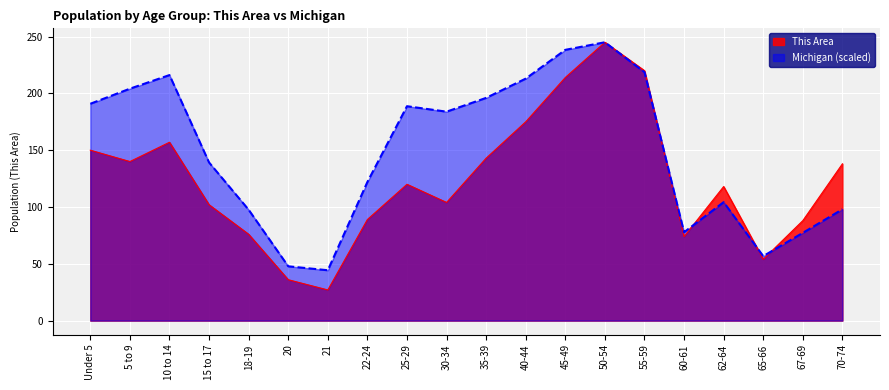

Which series changed the most between 10 to 14 and 22-24?

Michigan (scaled)